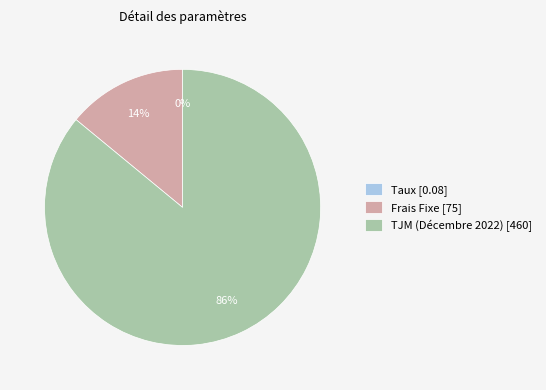

True or false: Frais Fixe [75] accounts for 24% of the total.

False